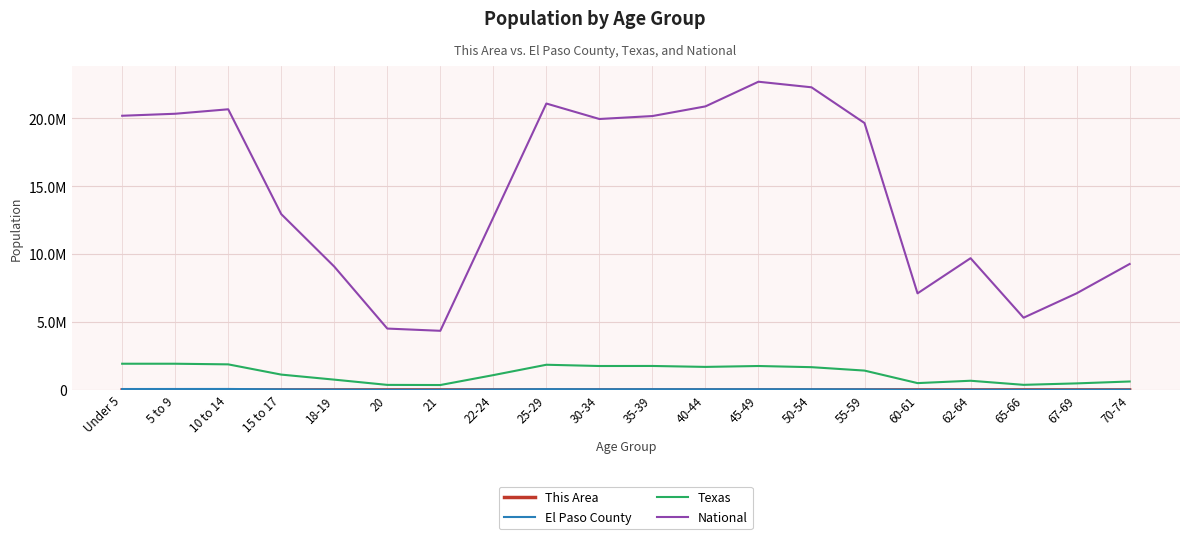

Is the value of El Paso County at 62-64 greater than the value of Texas at 50-54?

No